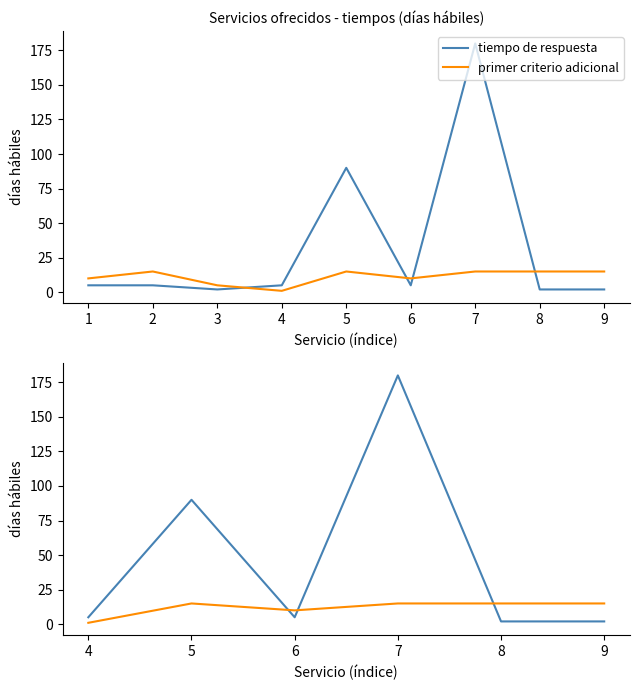

The primer criterio adicional series shows 1 at 4. True or false?

True